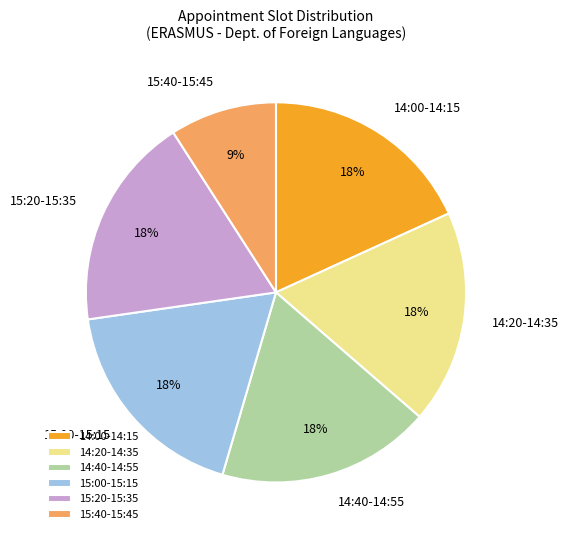

What percentage is the 14:00-14:15 slice, to the nearest percent?

18%